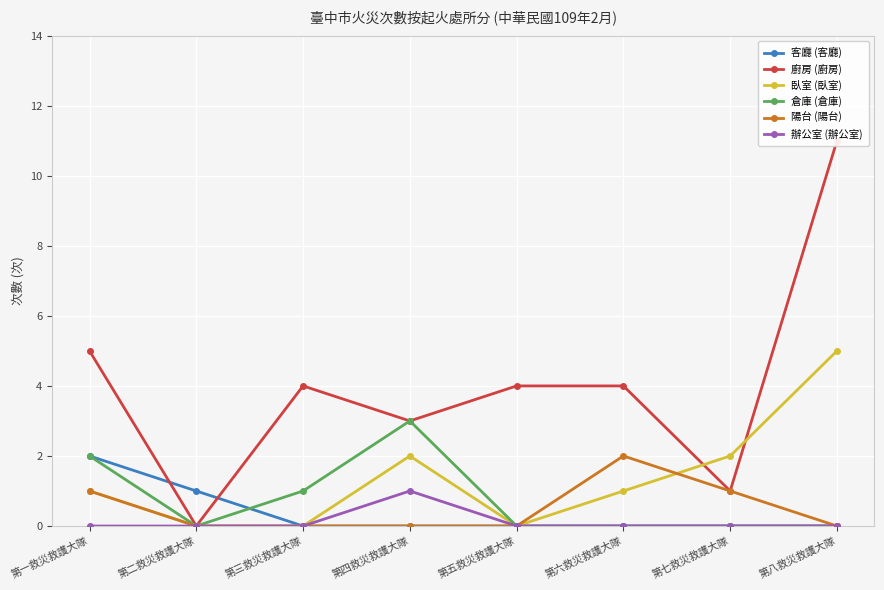

In 陽台 (陽台), how many points are higher than both neighbors (excluding endpoints)?

1